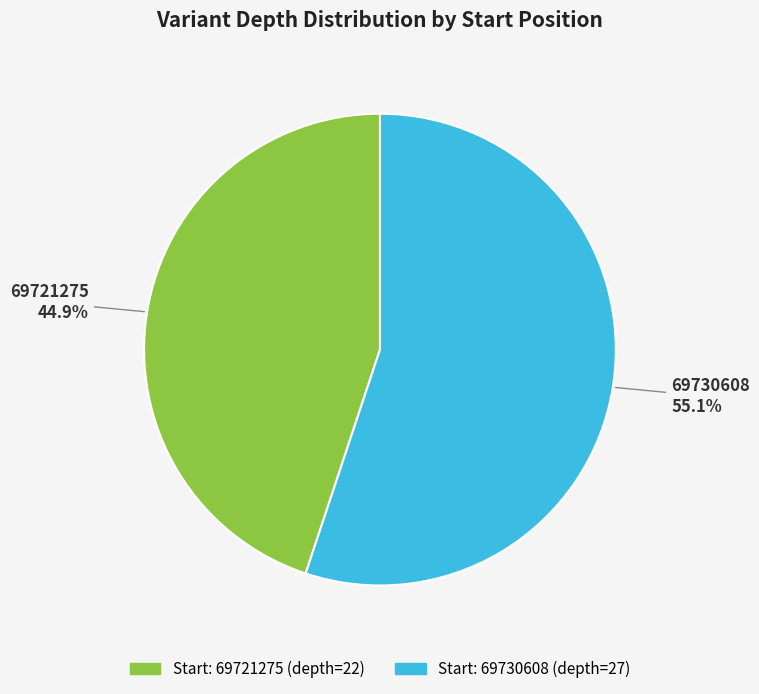

Is there a majority slice in this chart?

Yes